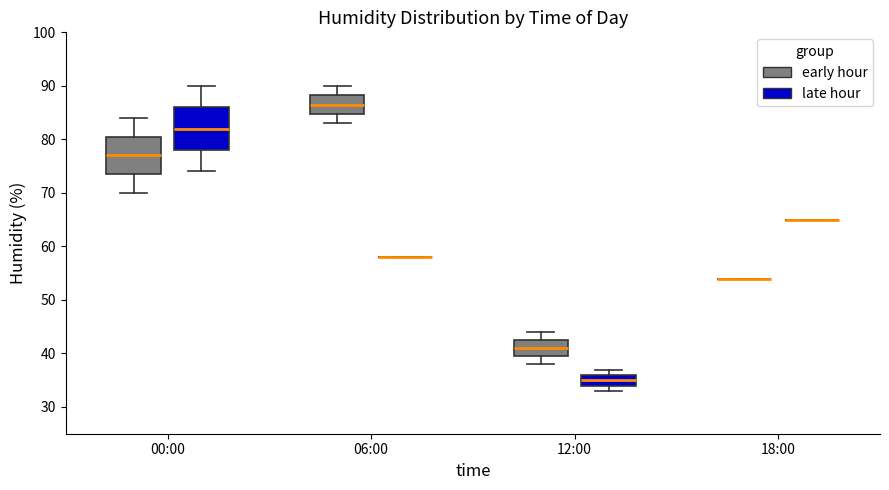

Reading left to right, transcribe this box plot: for each box, give where its median line is, the range the box spans, and where its two whiskers end, as read against the y-axis. The values are not printed on the chart, so give them approximately, as read against the axis.

00:00 (early hour): median 77, box 74 to 81, whiskers 70 to 84
00:00 (late hour): median 82, box 78 to 86, whiskers 74 to 90
06:00 (early hour): median 87, box 85 to 88, whiskers 83 to 90
06:00 (late hour): box collapsed to a line at 58, whiskers 58 to 58
12:00 (early hour): median 41, box 40 to 43, whiskers 38 to 44
12:00 (late hour): median 35, box 34 to 36, whiskers 33 to 37
18:00 (early hour): box collapsed to a line at 54, whiskers 54 to 54
18:00 (late hour): box collapsed to a line at 65, whiskers 65 to 65